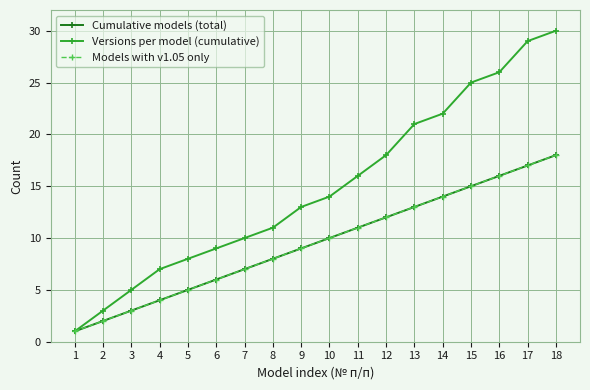

What is the difference between the maximum and minimum values in the Cumulative models (total) series?

17